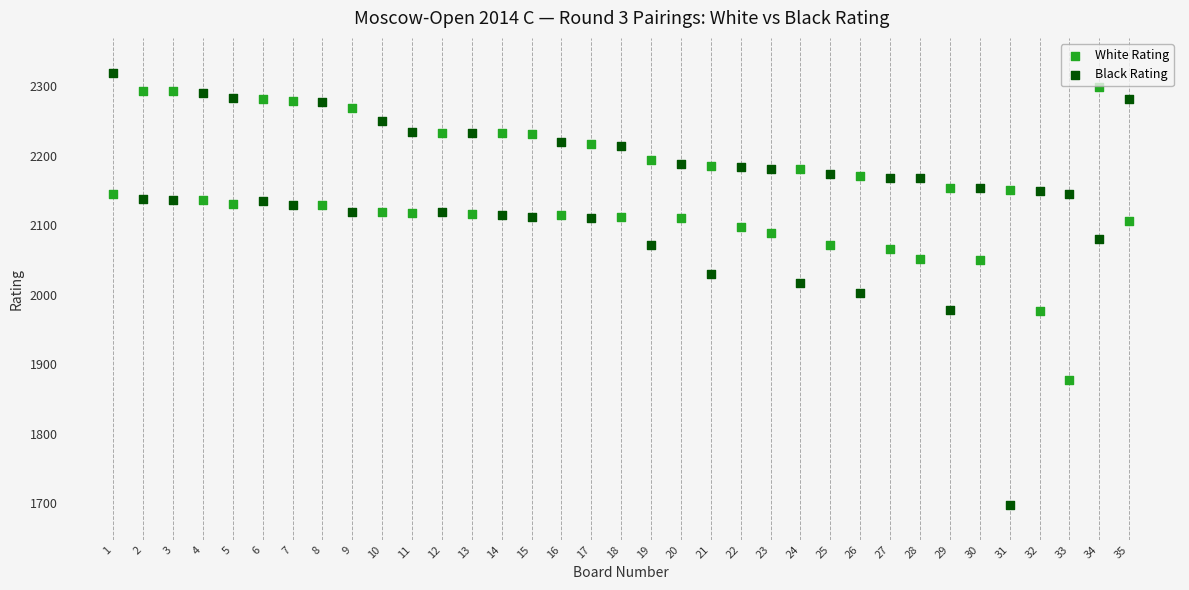

Which series contains the lowest Y value?

Black Rating